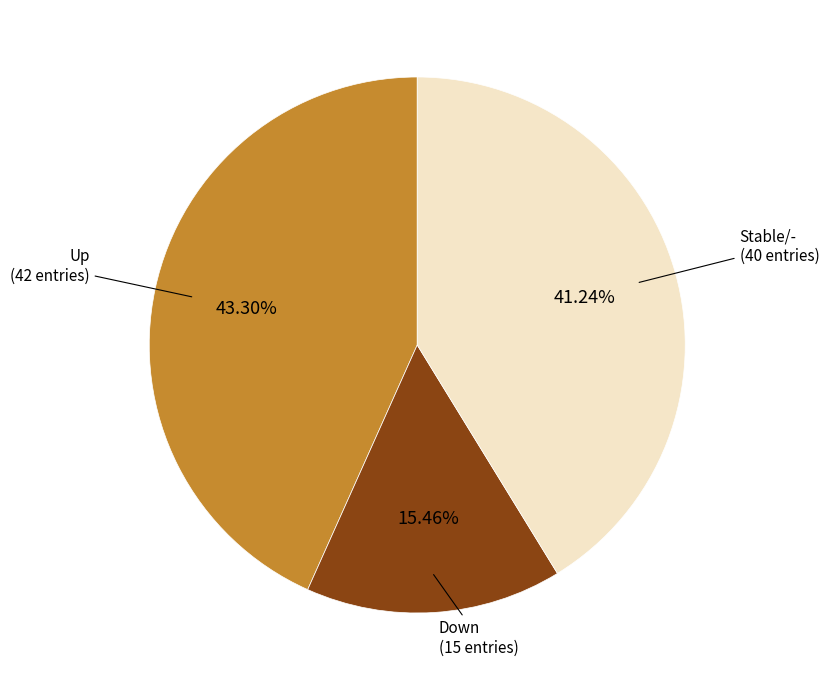

Count the number of slices in the pie.

3